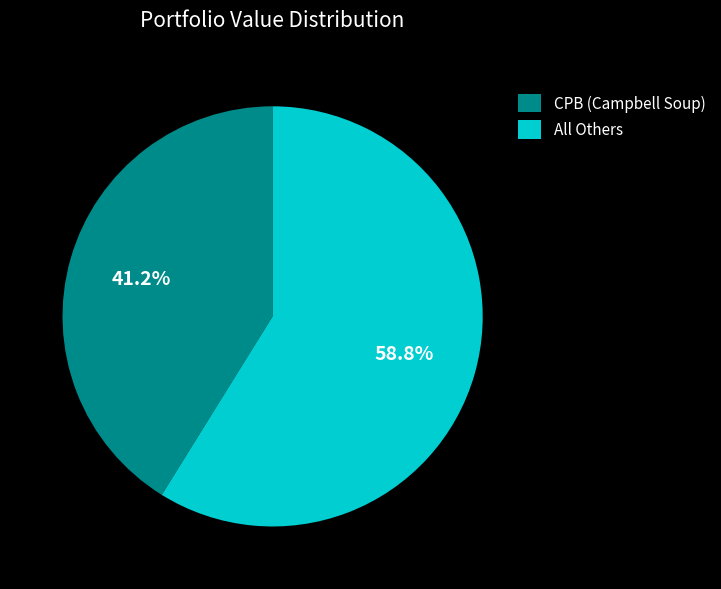

Which category has the smallest portion of the pie?

CPB (Campbell Soup)